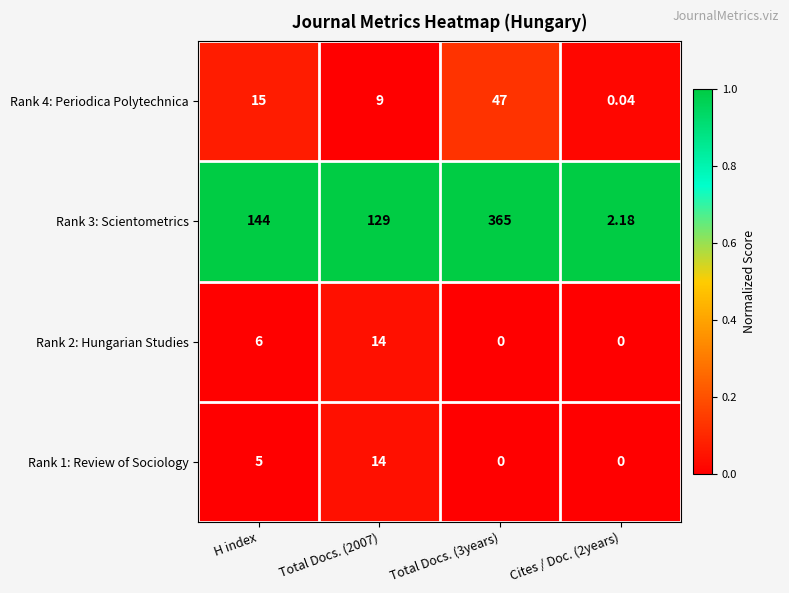

Is the value of Rank 3: Scientometrics at Total Docs. (3years) greater than the value of Rank 1: Review of Sociology at H index?

Yes